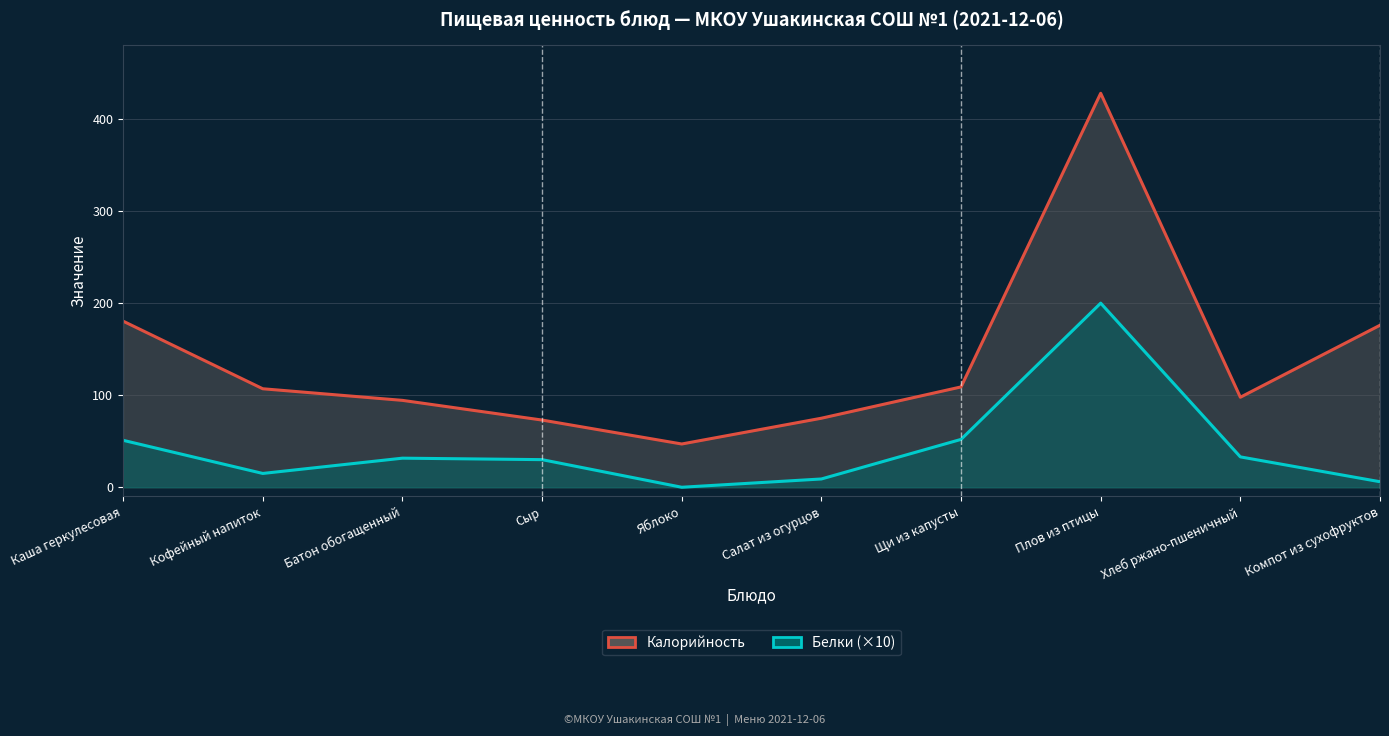

What is the difference between the second highest and second lowest values in the Белки (×10) series?

46.0